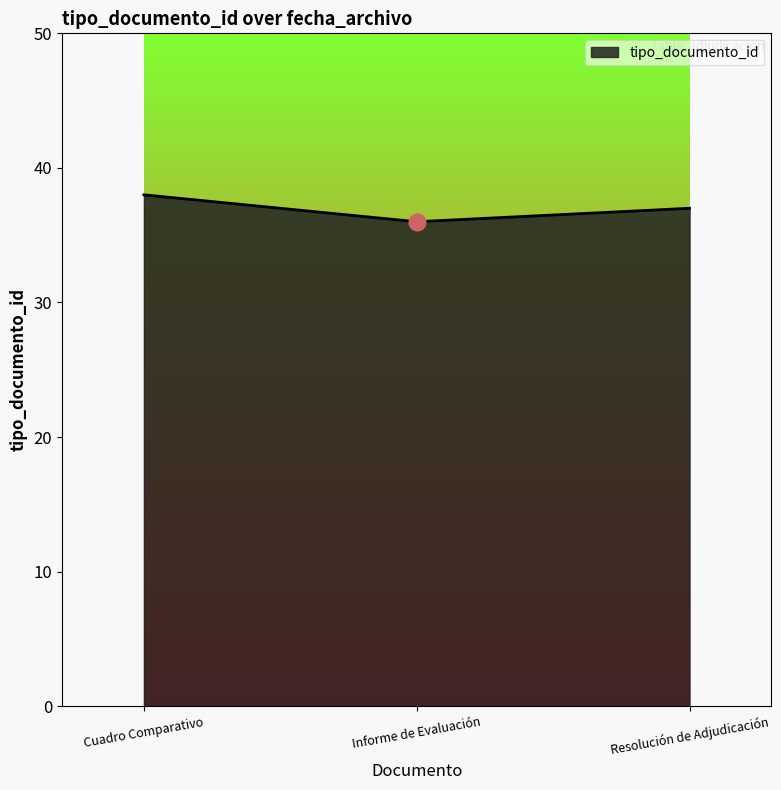

How many series are shown in this chart?

1